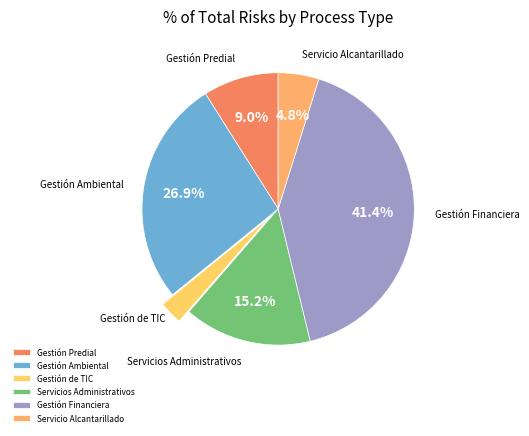

To the nearest percent, what is the difference between the largest and smallest slice percentages?

39%